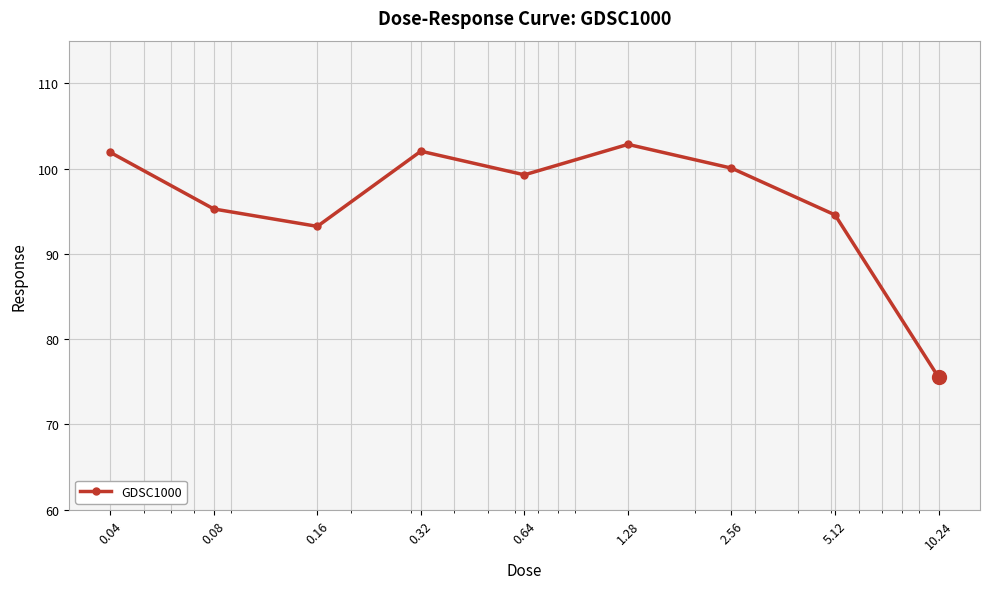

How many points are higher than both their immediate neighbors (excluding endpoints)?

2